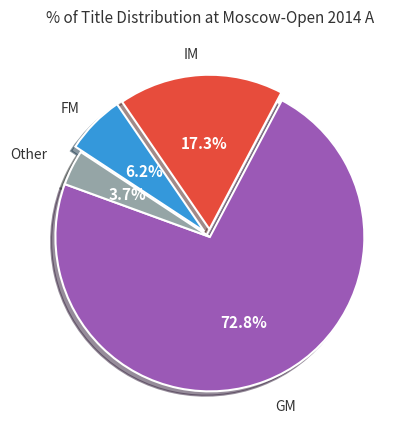

Is there any slice that represents more than half of the pie?

Yes